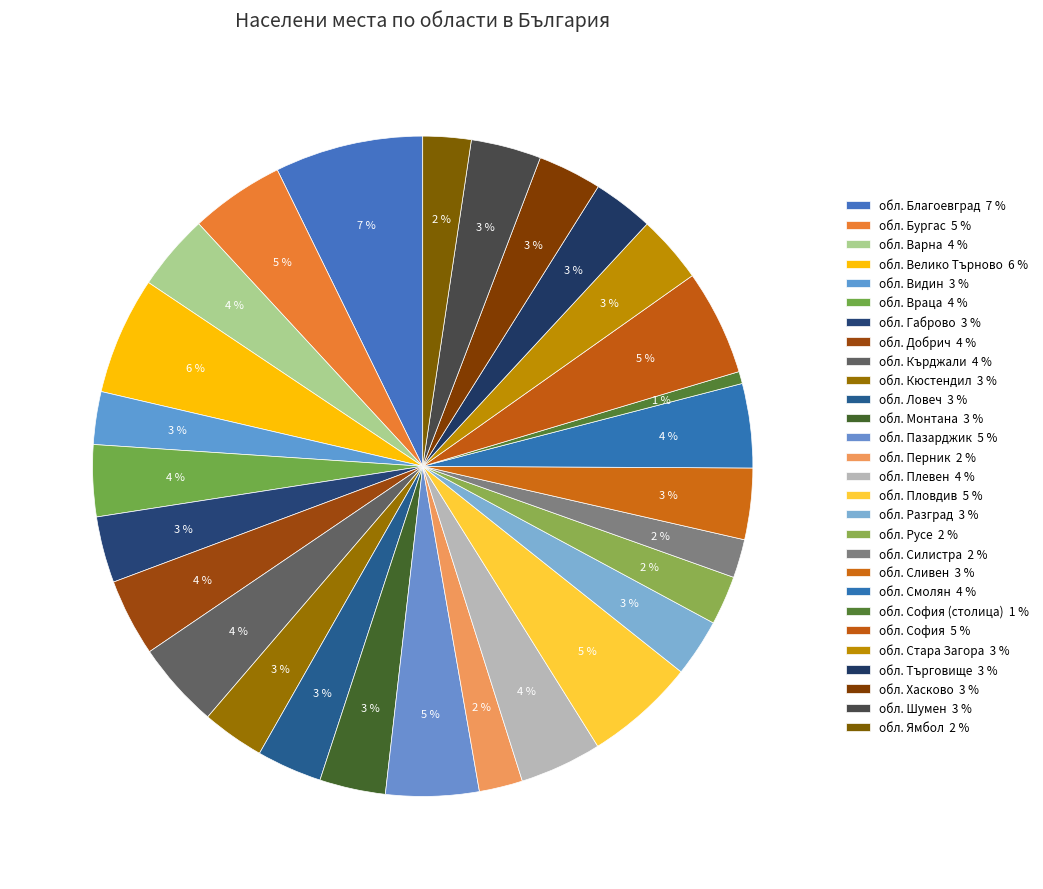

Count the number of slices in the pie.

28